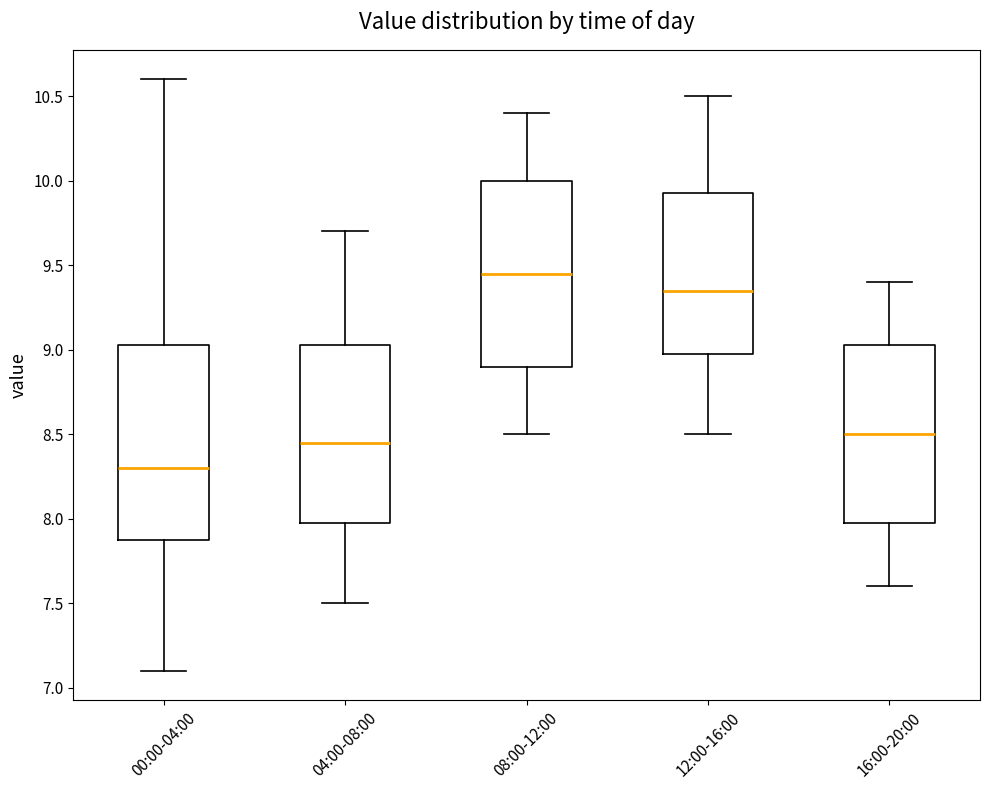

Where is the lower edge of the box for 12:00-16:00 on the y-axis? The values are not printed on the chart, so give them approximately, as read against the axis.

9.00